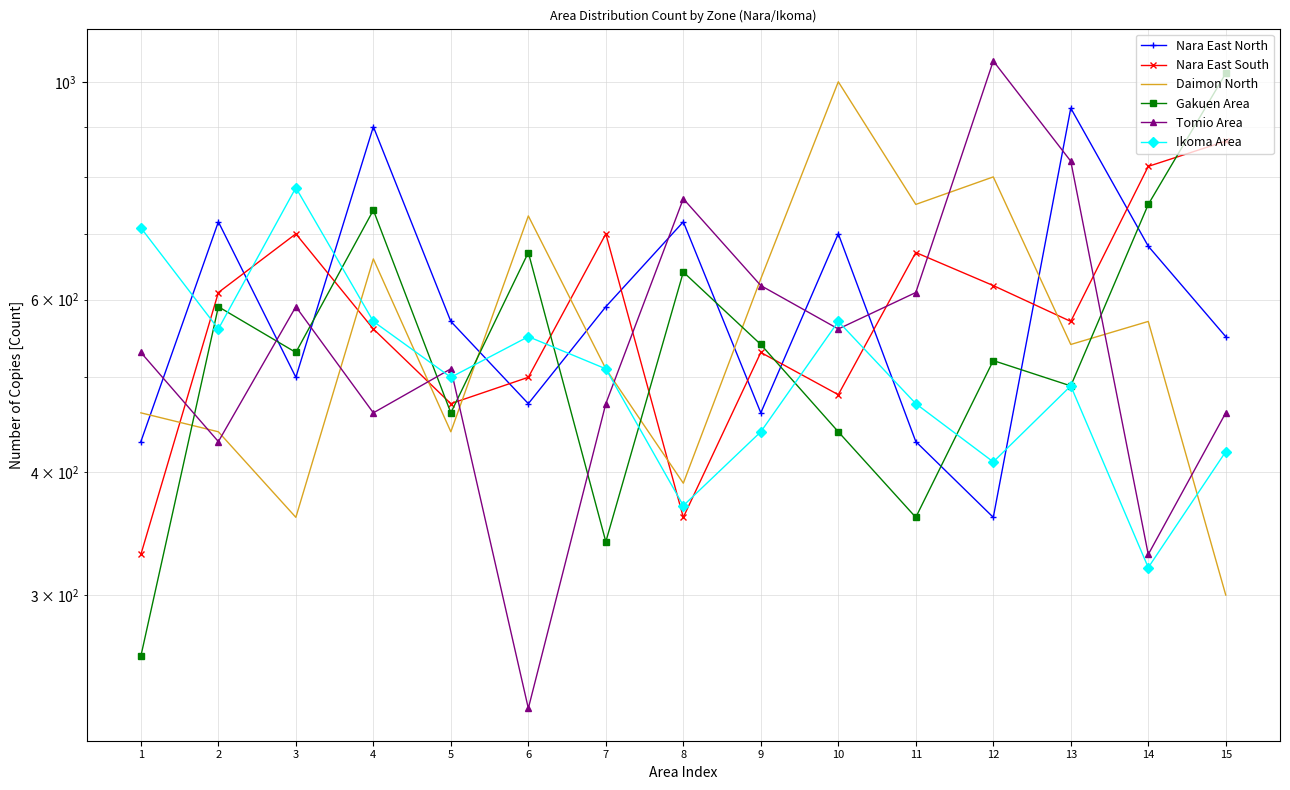

At which label does Ikoma Area first exceed 500?

1